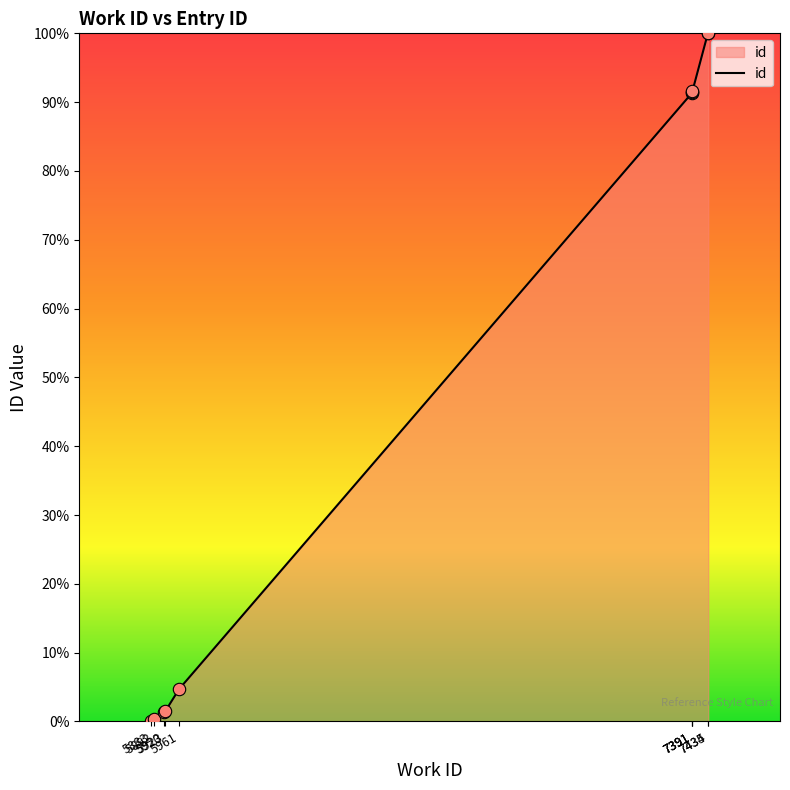

What is the change in value from 5883 to 7434?

+100.0